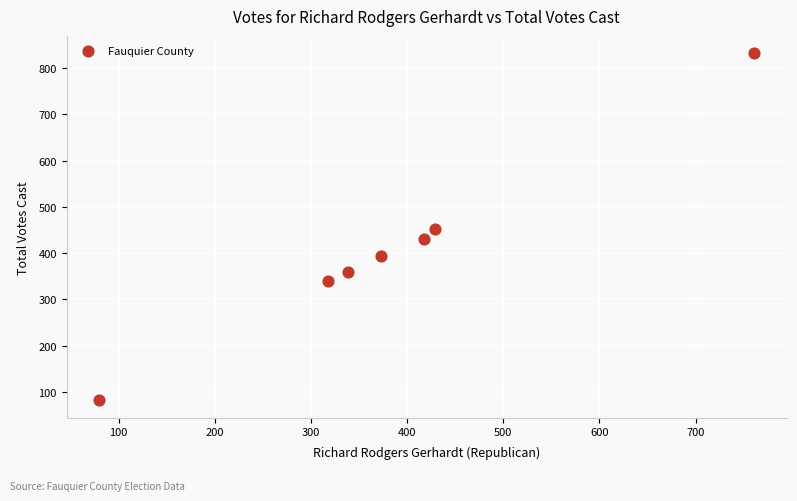

What is the average Y value?

413